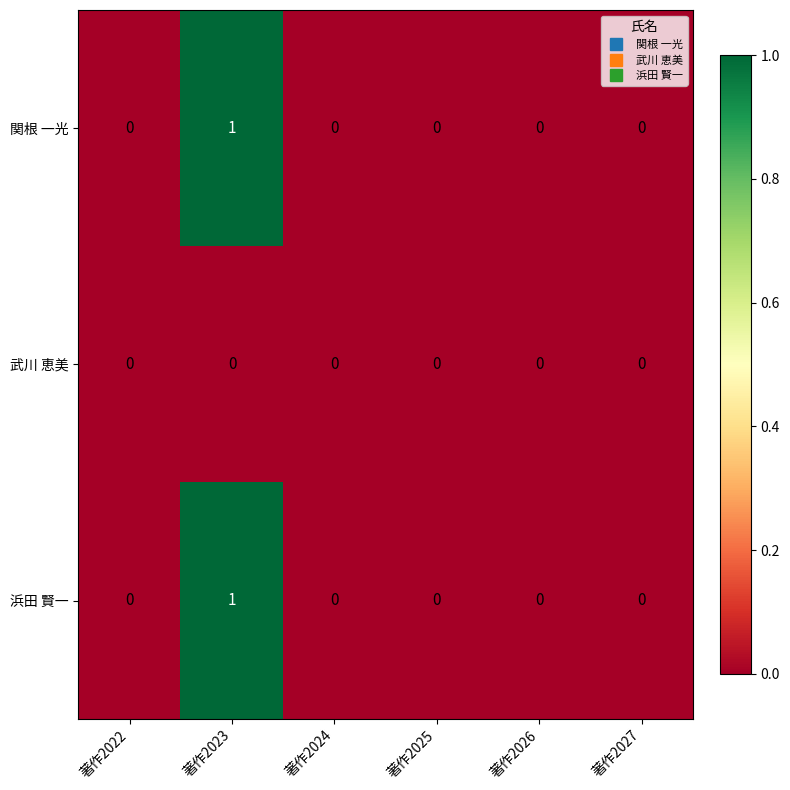

What is the total value across all series at 著作2023?

2